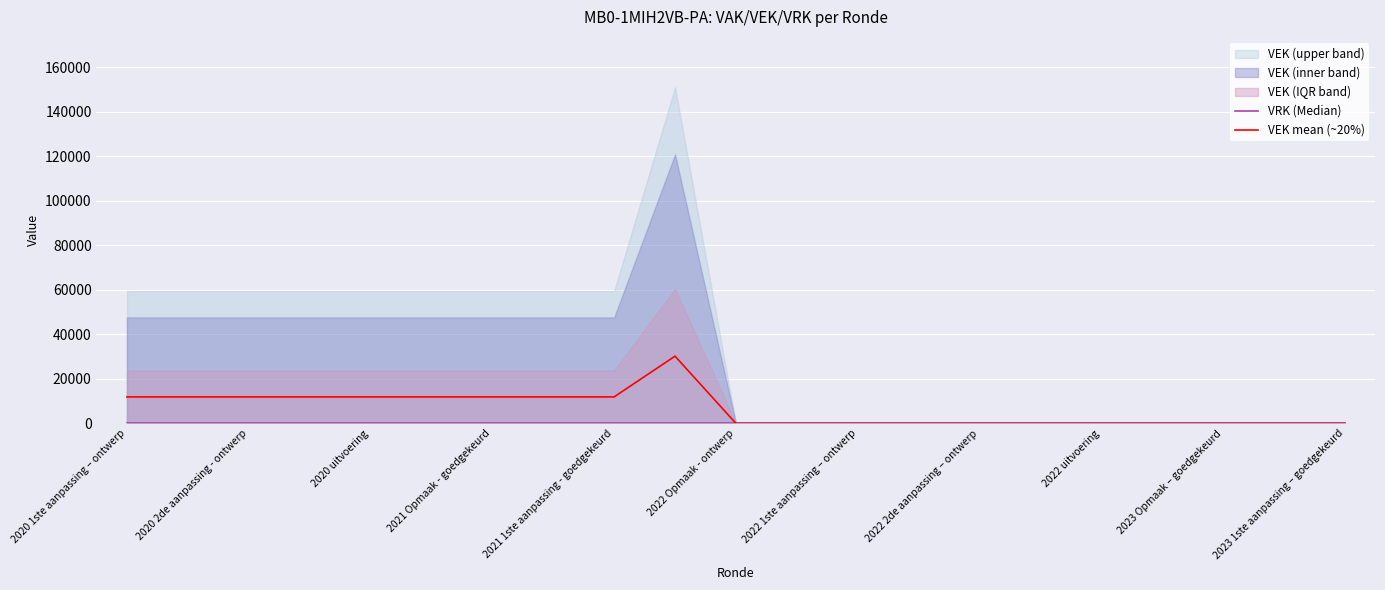

What is the maximum value for VEK mean (~20%)?

30203.4